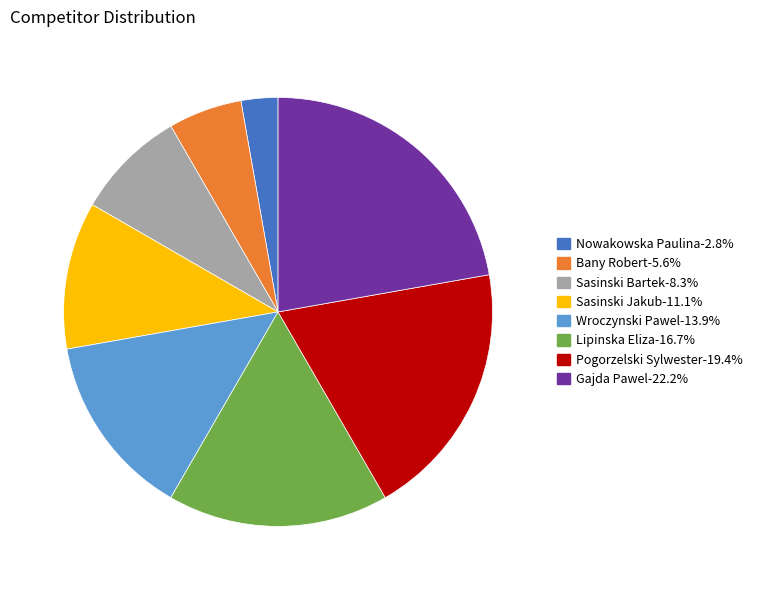

What is the ratio of the value at Nowakowska Paulina to the value at Sasinski Bartek?

0.3